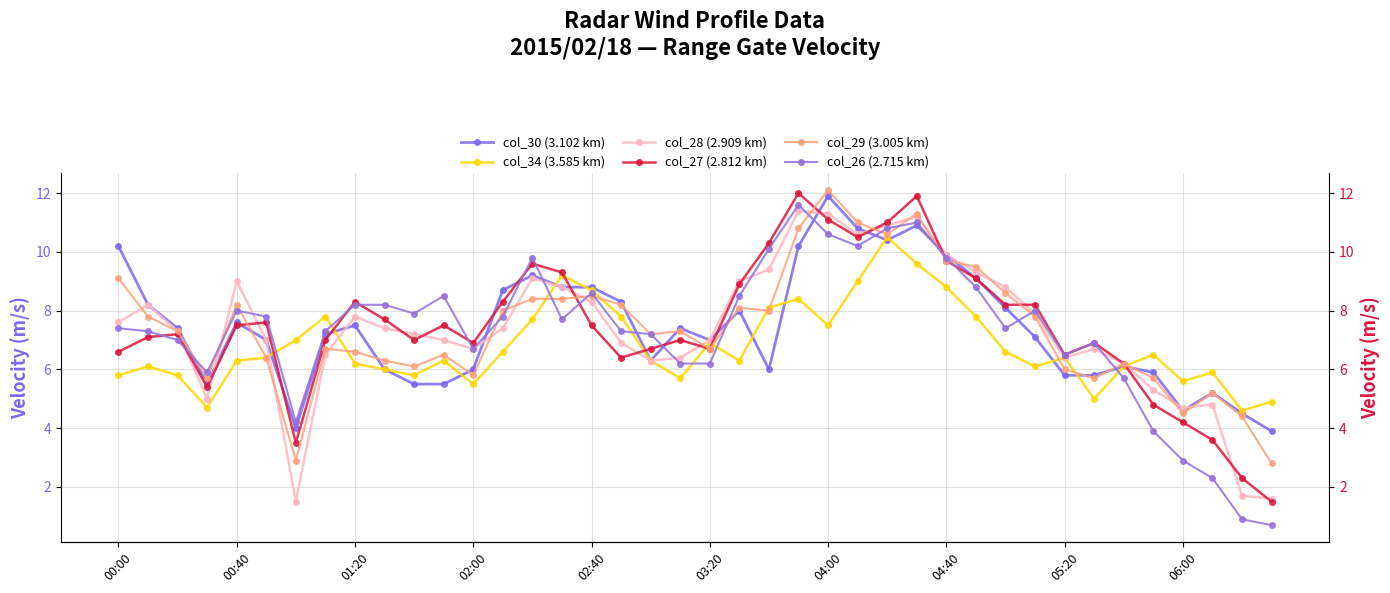

What are all the series names shown in the legend?

col_30, col_34, col_28, col_27, col_29, col_26